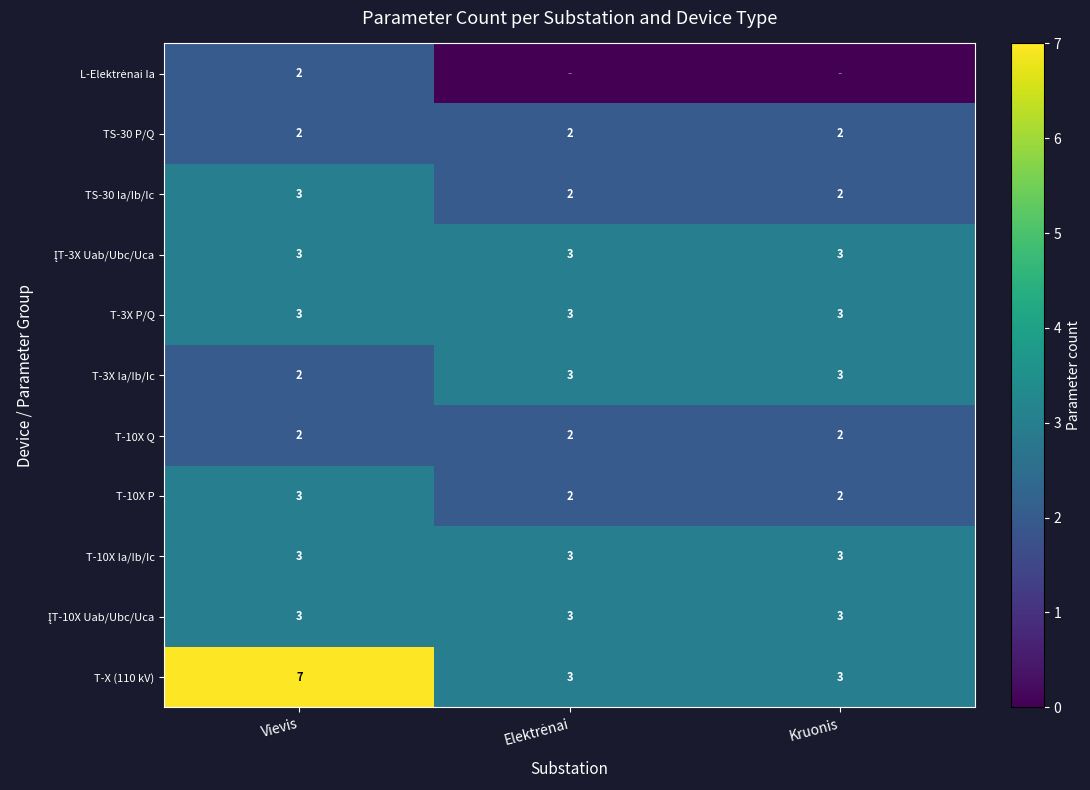

What is the total value across all series at Kruonis?

26